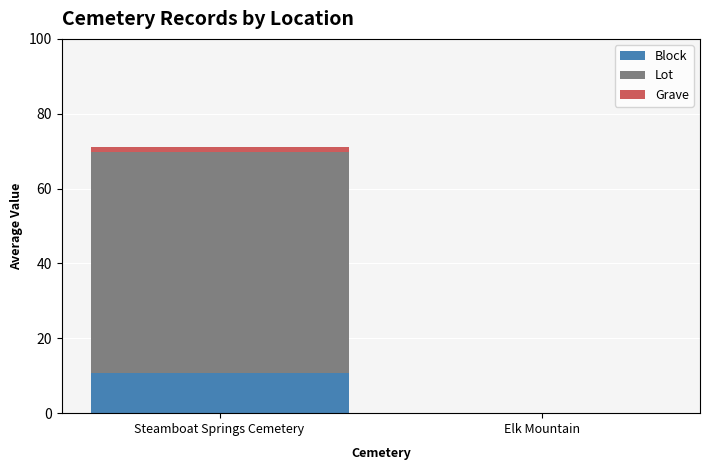

What is the sum of all Block values?

10.6